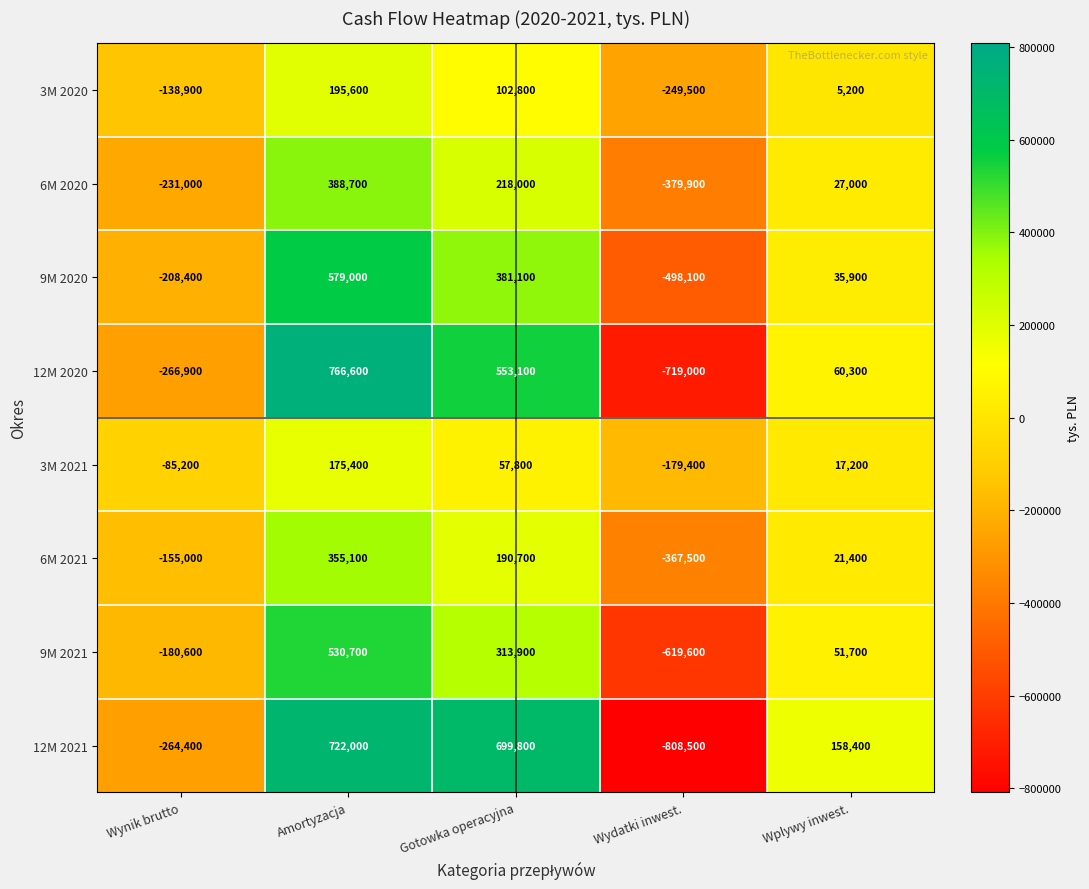

What is the total value across all series at Wplywy inwest.?

377100